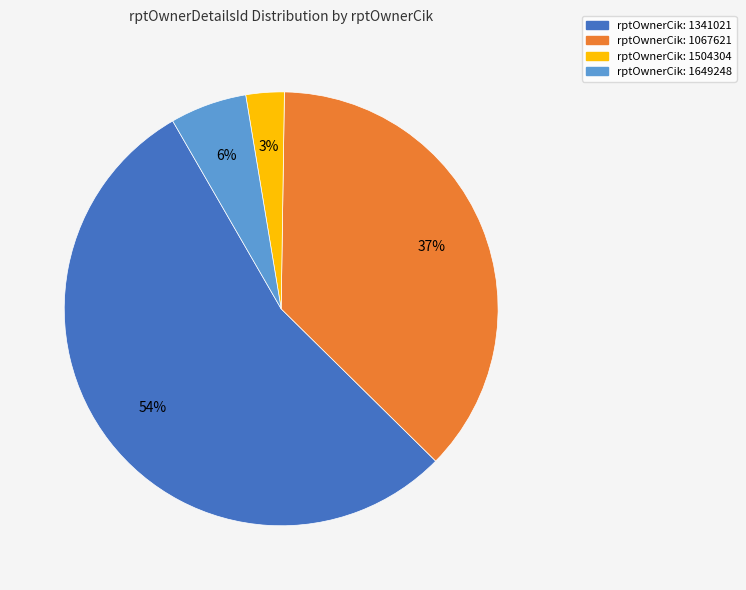

To the nearest percent, what is the difference between the largest and smallest slice percentages?

51%